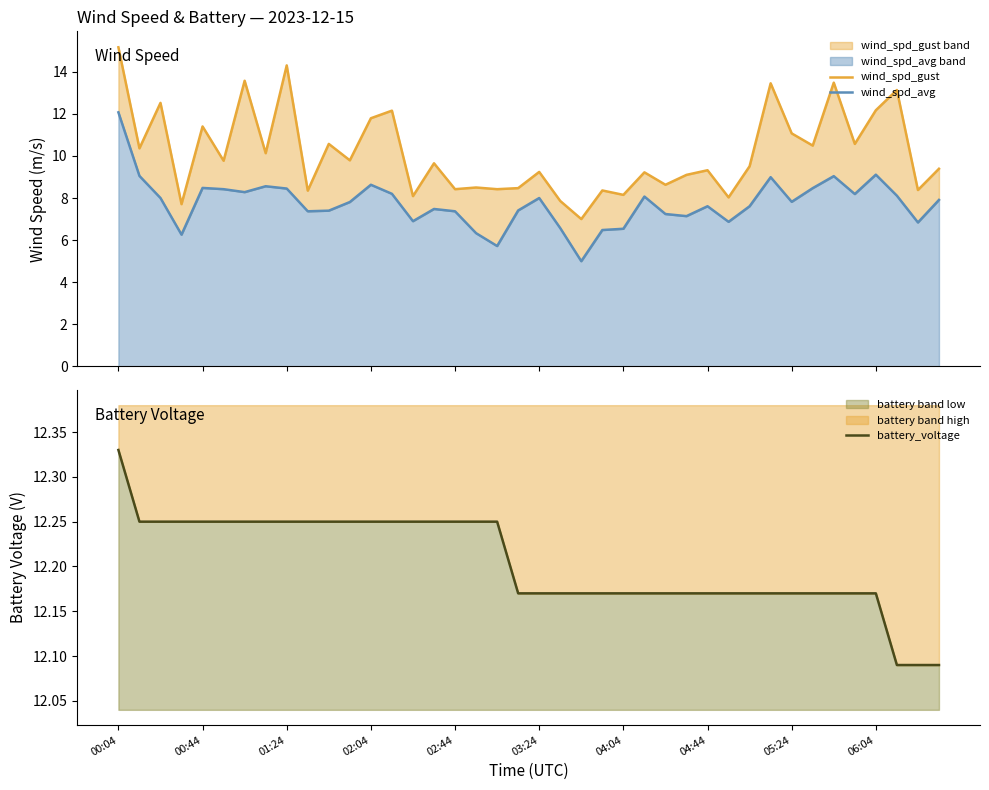

True or false: battery_voltage and wind_spd_gust cross at least once.

True